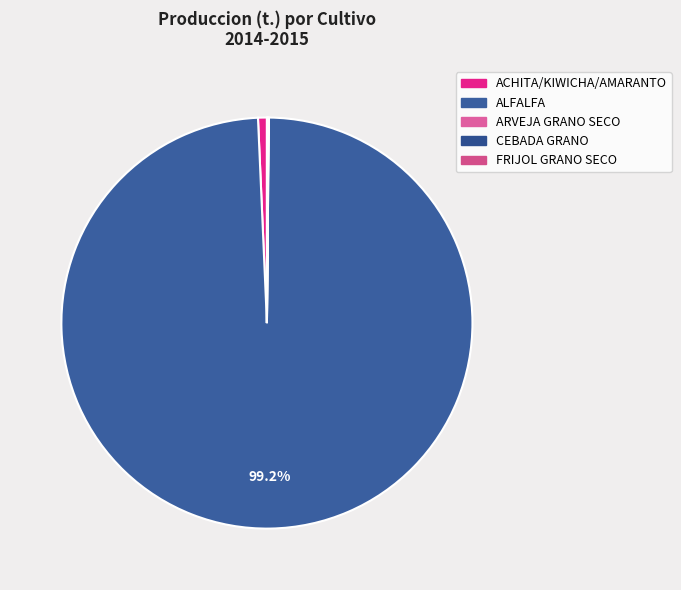

How many segments does this pie chart have?

5